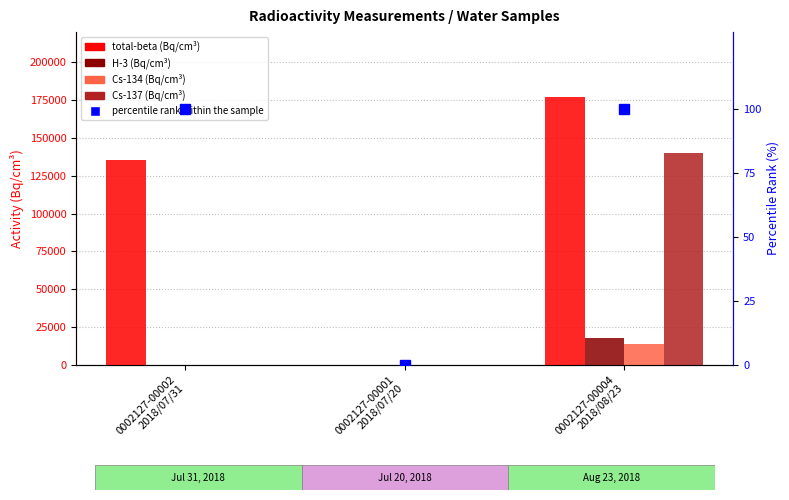

What is the difference between the maximum and minimum values in the total-beta_Bq_cm3 series?

177400